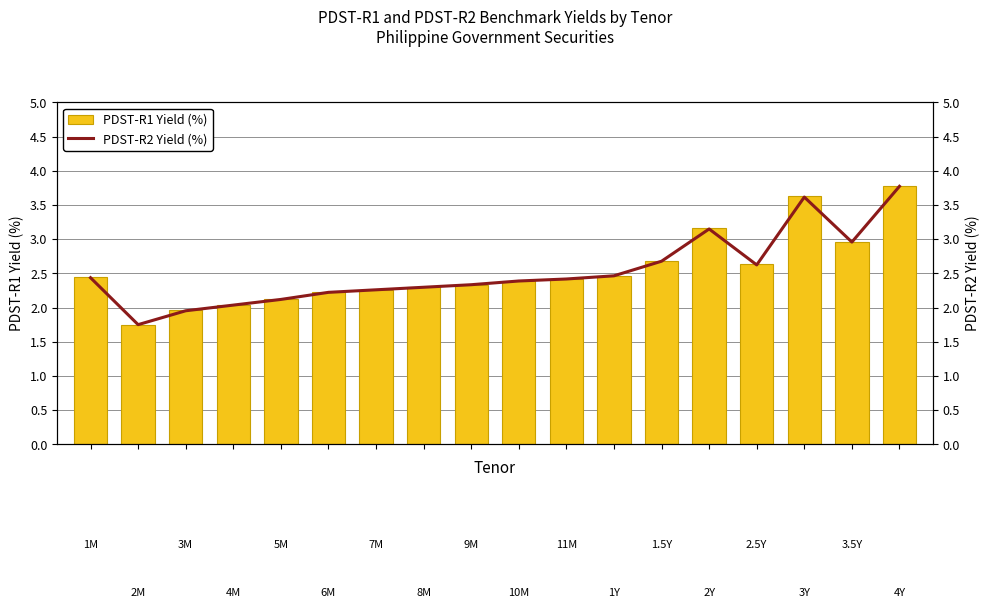

How many categories are shown in the chart?

18